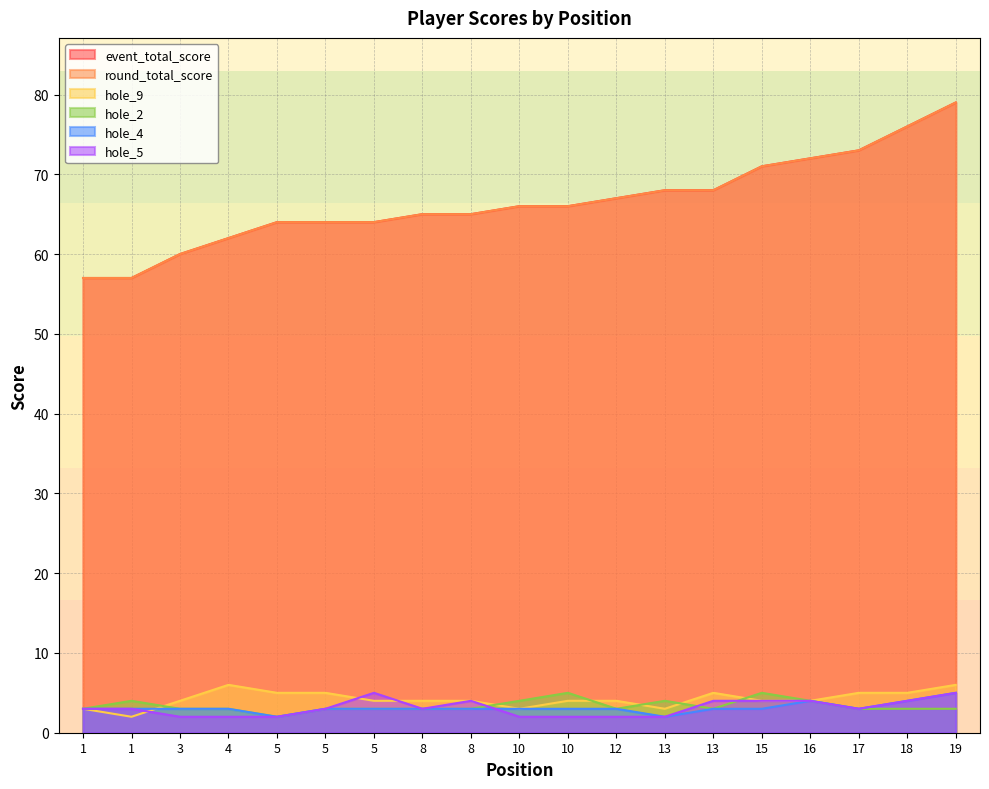

Rank the categories by hole_9 value from highest to lowest.

4, 19, 5, 5, 13, 17, 18, 3, 5, 8, 8, 10, 12, 15, 16, 1, 10, 13, 1